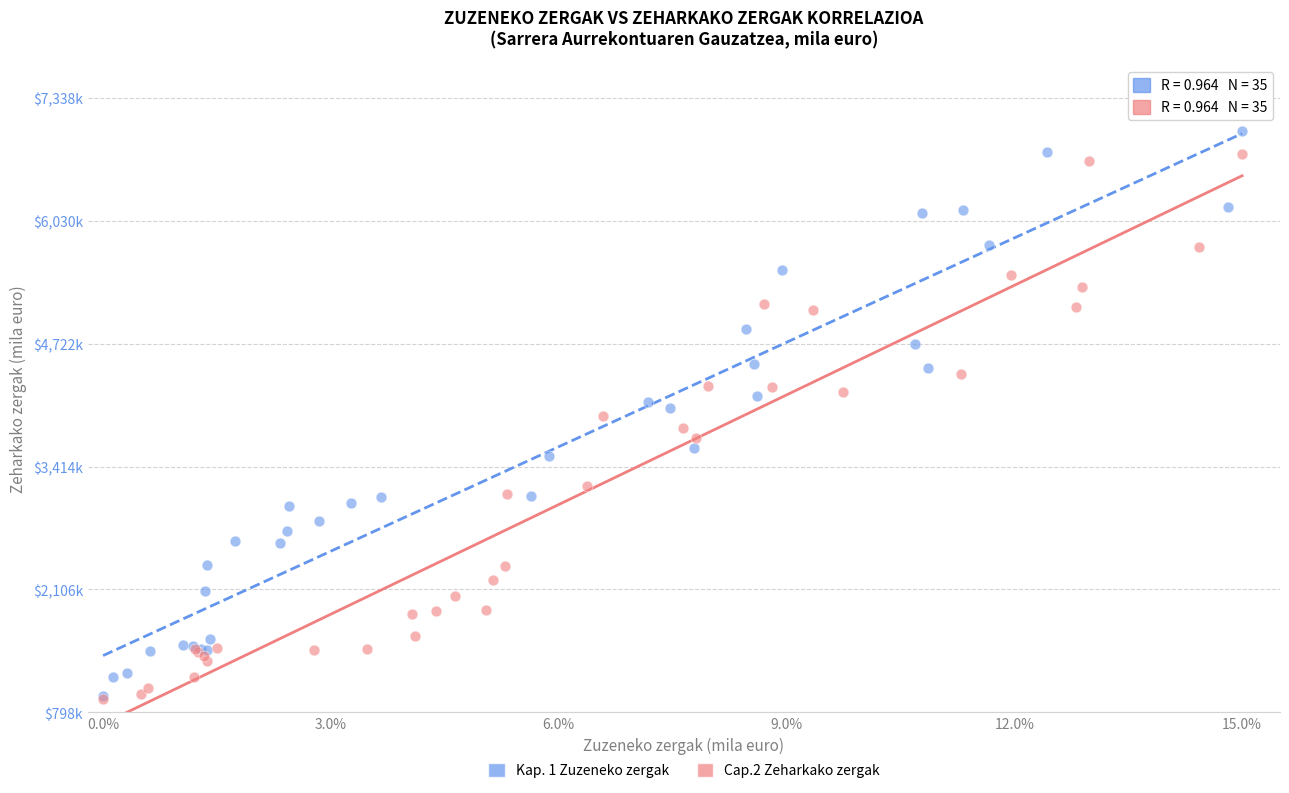

What are all the series names shown in the legend?

Kap. 1 Zuzeneko zergak, Cap.2 Zeharkako zergak